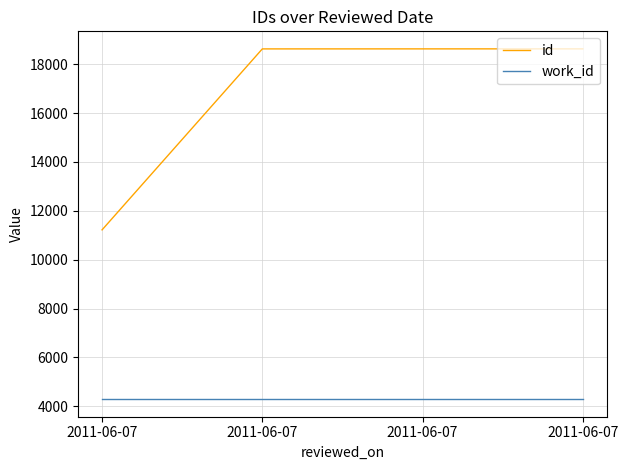

What are all the series names shown in the legend?

id, work_id